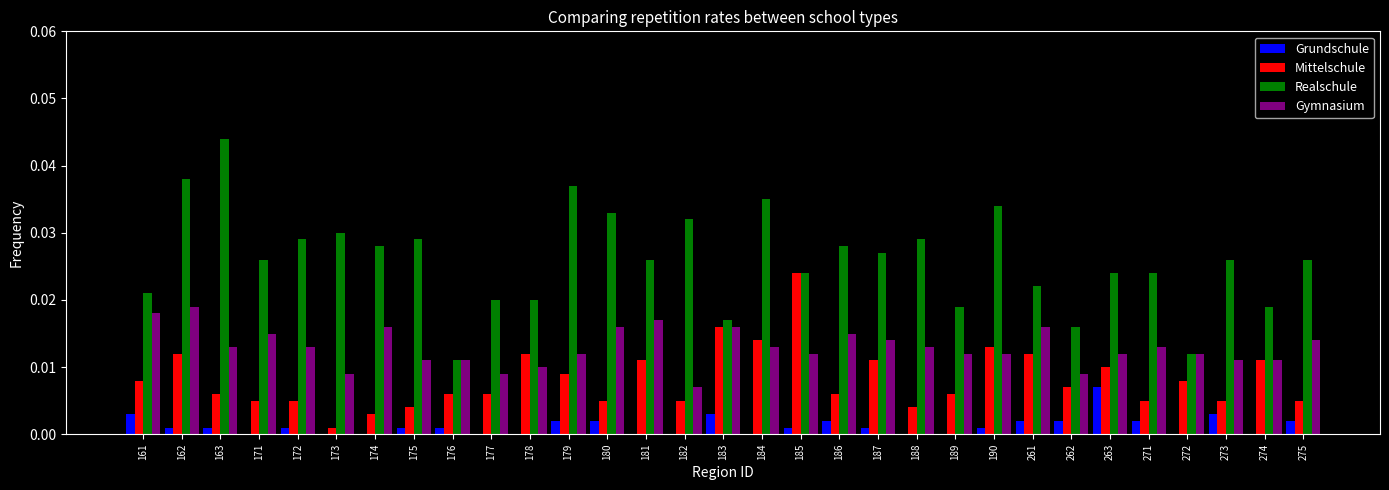

At which category is the sum across all series the highest?

162